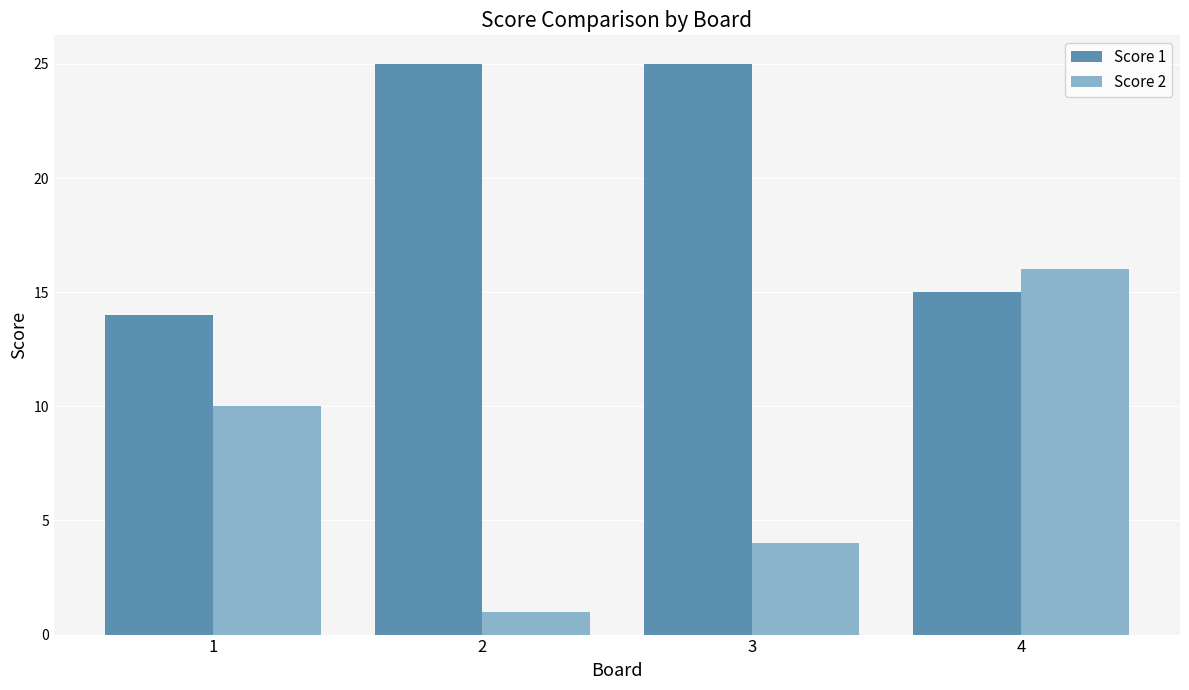

Between 3 and 4, which series saw the biggest shift?

Score 2